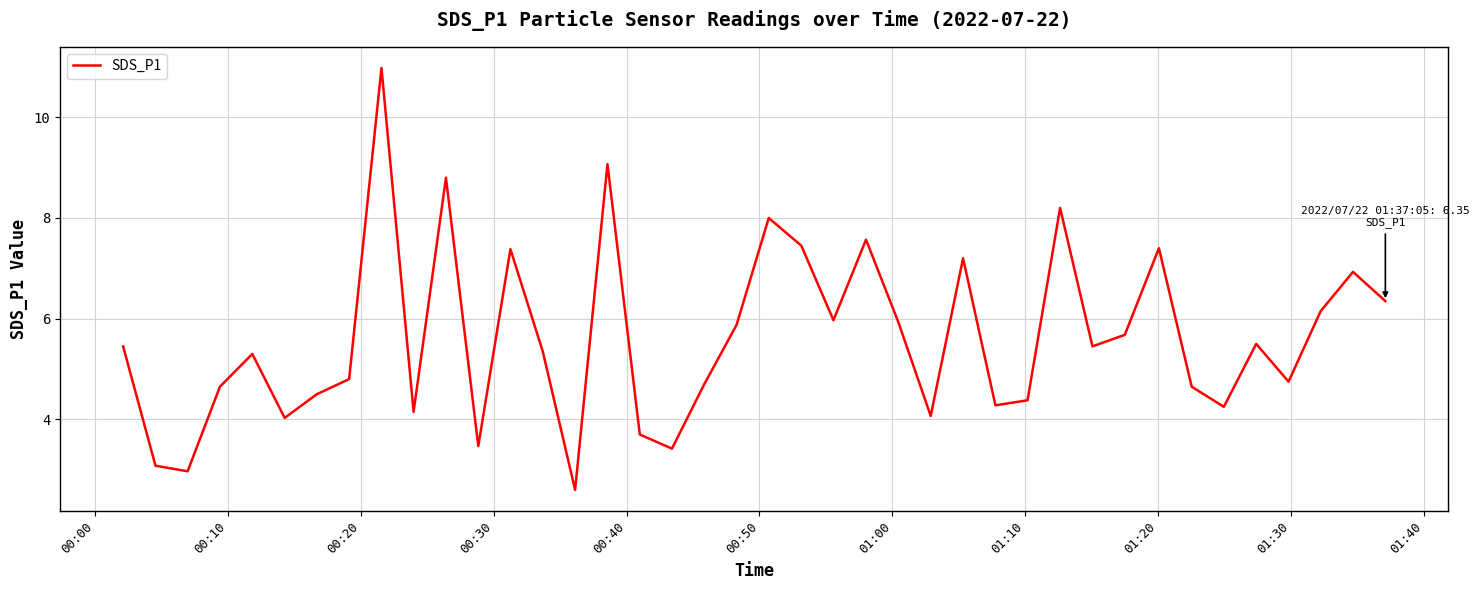

What is the maximum value shown in the chart?

11.0